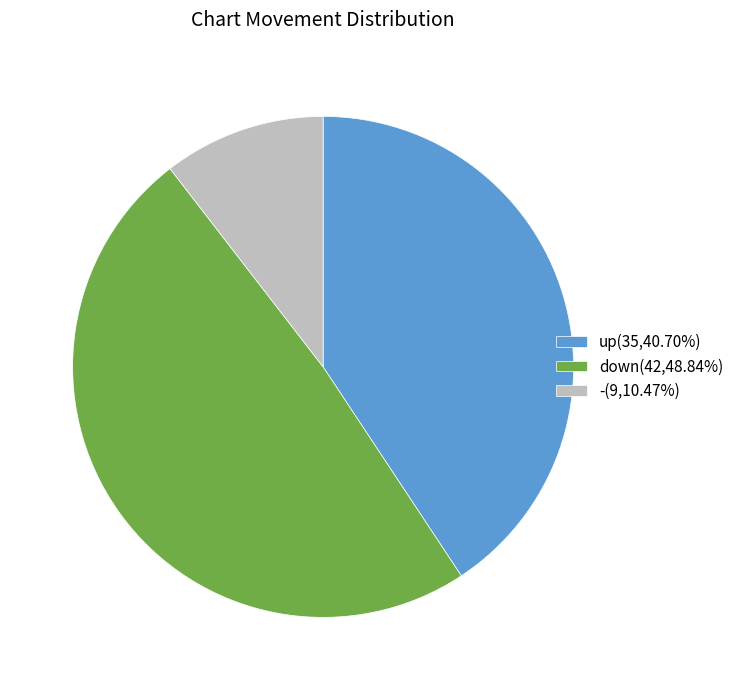

Is the sum of up(35,40.70%) and -(9,10.47%) greater than half?

Yes